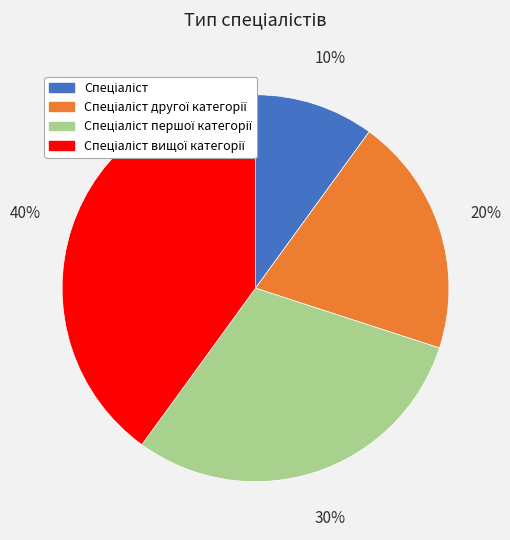

To the nearest percent, what is the difference between the largest and smallest slice percentages?

30%